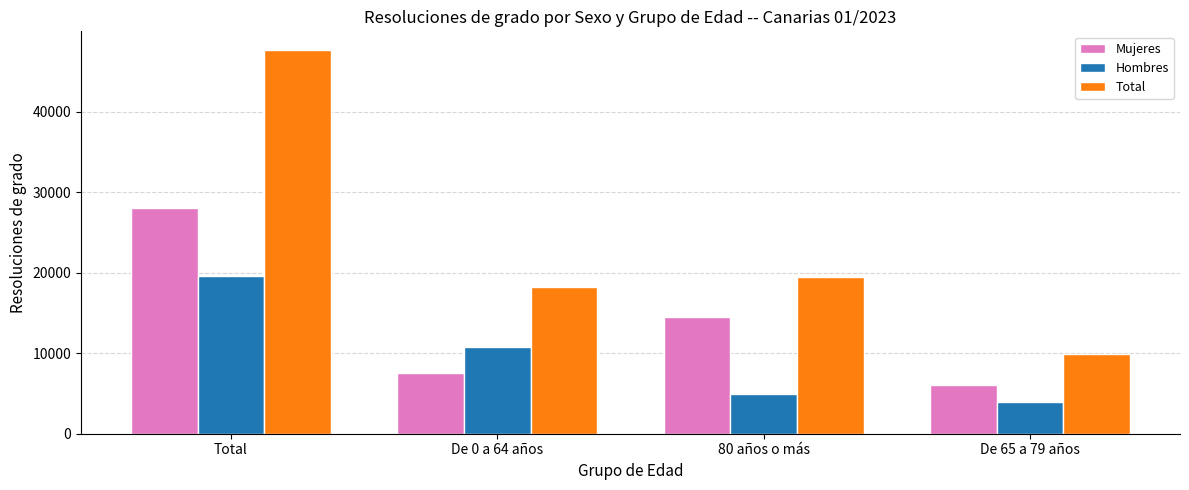

At which label does Mujeres reach its peak?

Total